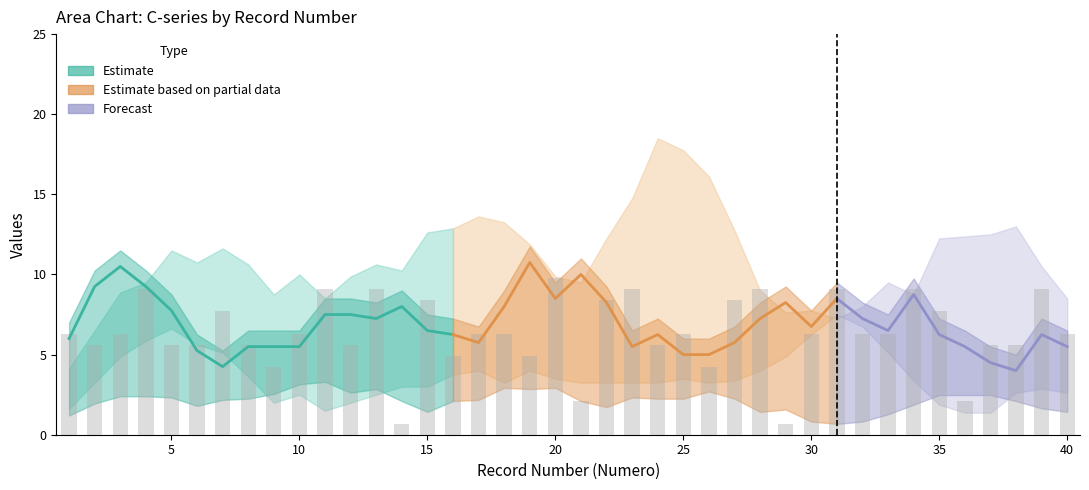

How many values in the C4 series are below 5?

14